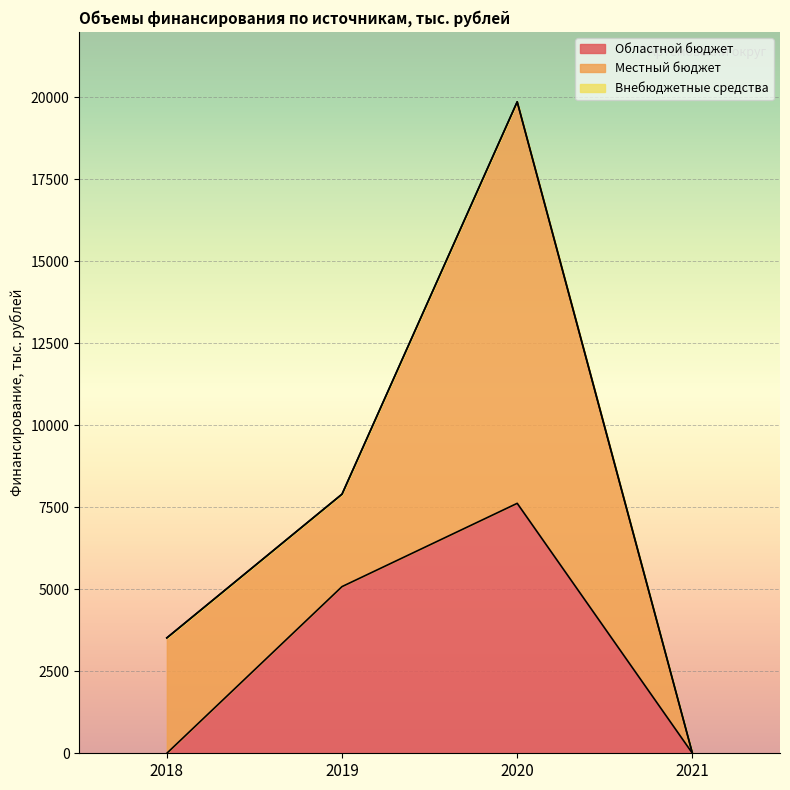

At which label is Местный бюджет closest to 6122?

2018